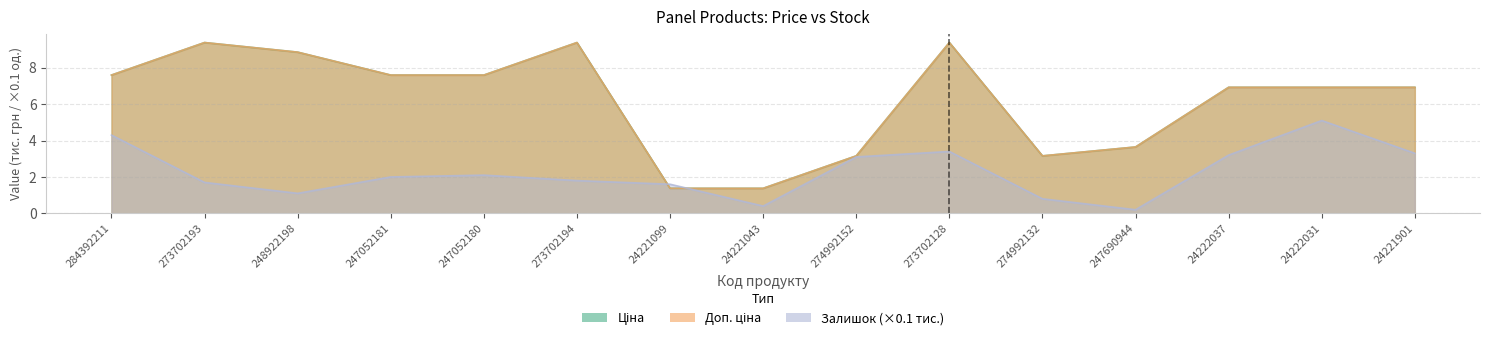

Reading left to right, extract all data points from this chart.

Ціна: 7.6	9.4	8.9	7.6	7.6	9.4	1.4	1.4	3.2	9.4	3.2	3.6	6.9	6.9	6.9
Доп. ціна: 7.6	9.4	8.9	7.6	7.6	9.4	1.4	1.4	3.2	9.4	3.2	3.6	6.9	6.9	6.9
Залишок: 4.3	1.7	1.1	2.0	2.1	1.8	1.6	0.4	3.1	3.4	0.8	0.2	3.2	5.1	3.3